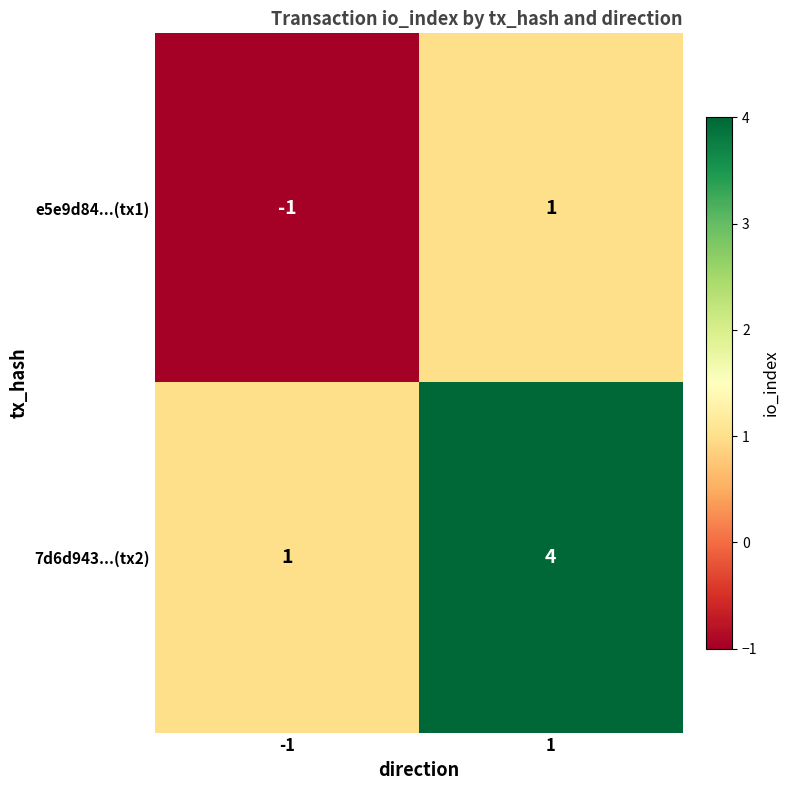

Is the value of e5e9d84...(tx1) at 1 greater than the value of 7d6d943...(tx2) at 1?

No